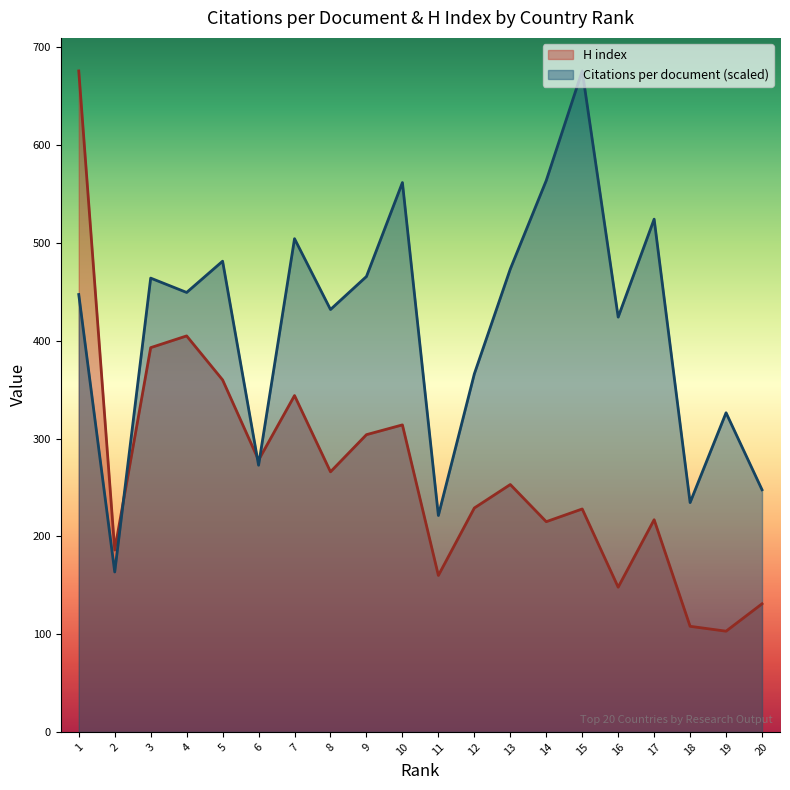

What is the value of the Citations per document point at the 19th from the left?

326.4